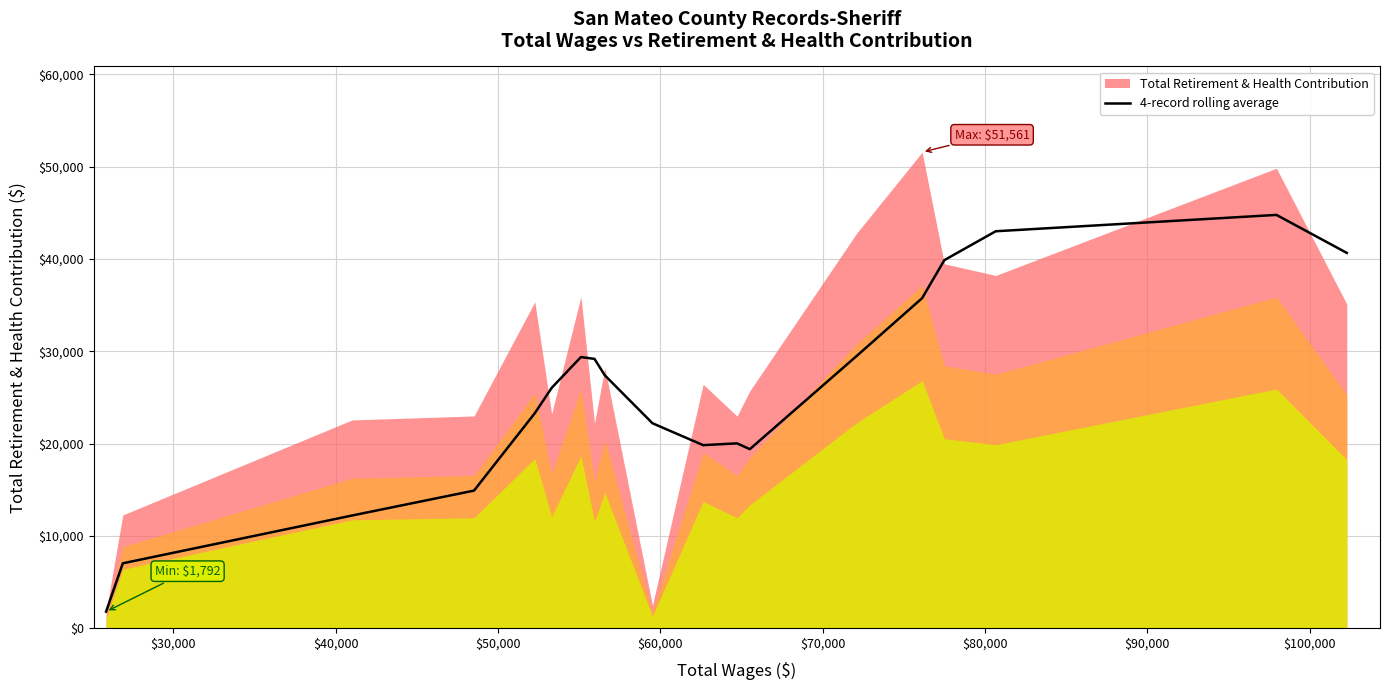

What is the sum of all values?

486035.7